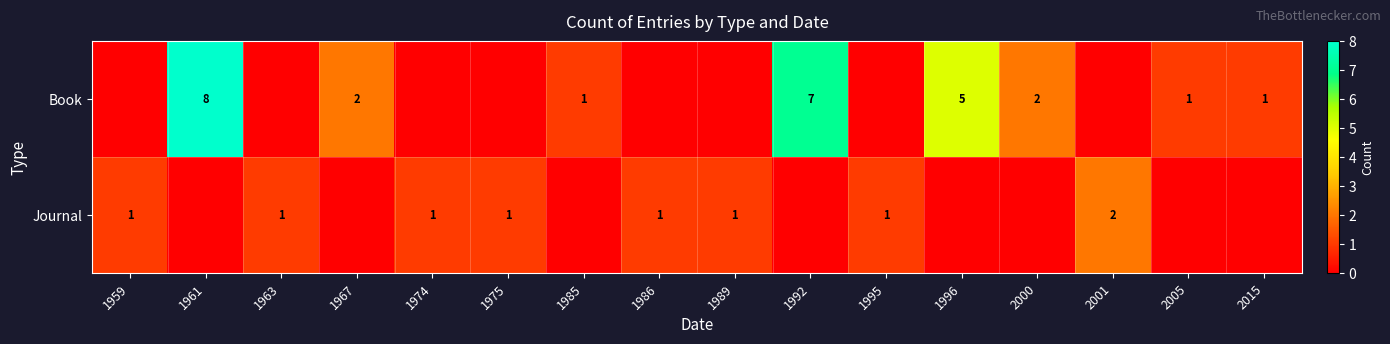

True or false: Journal has a value of 1 at 1959.

True